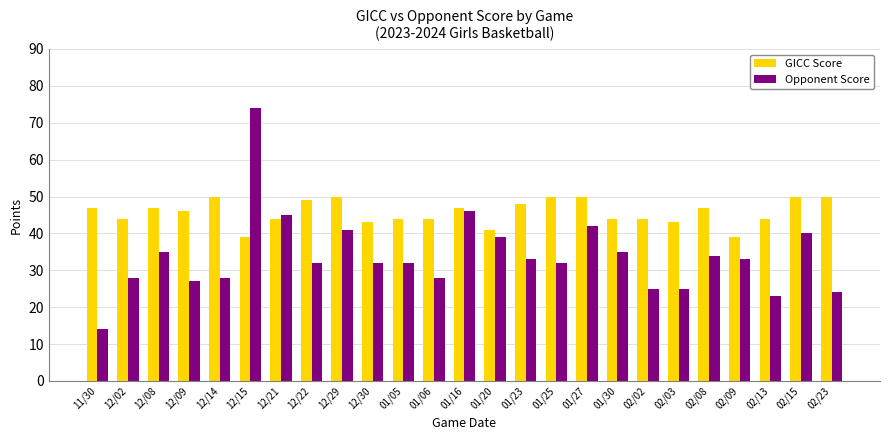

What is the total value across all series at 12/29?

91